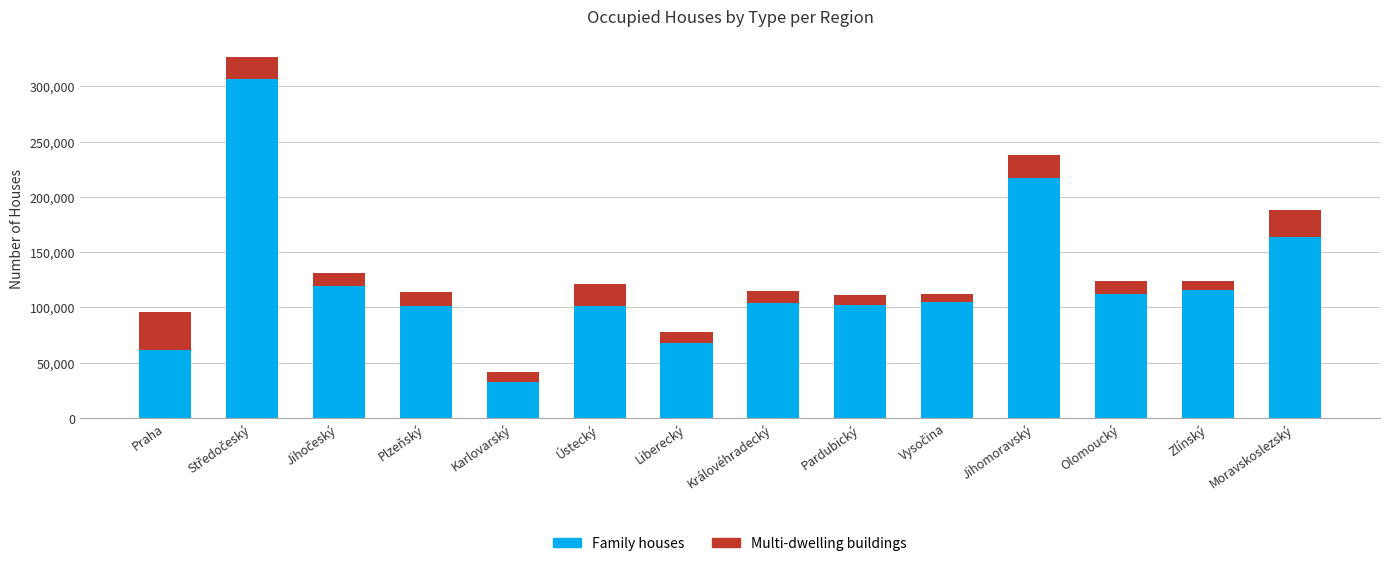

What is the highest value of the Family houses series?

306925